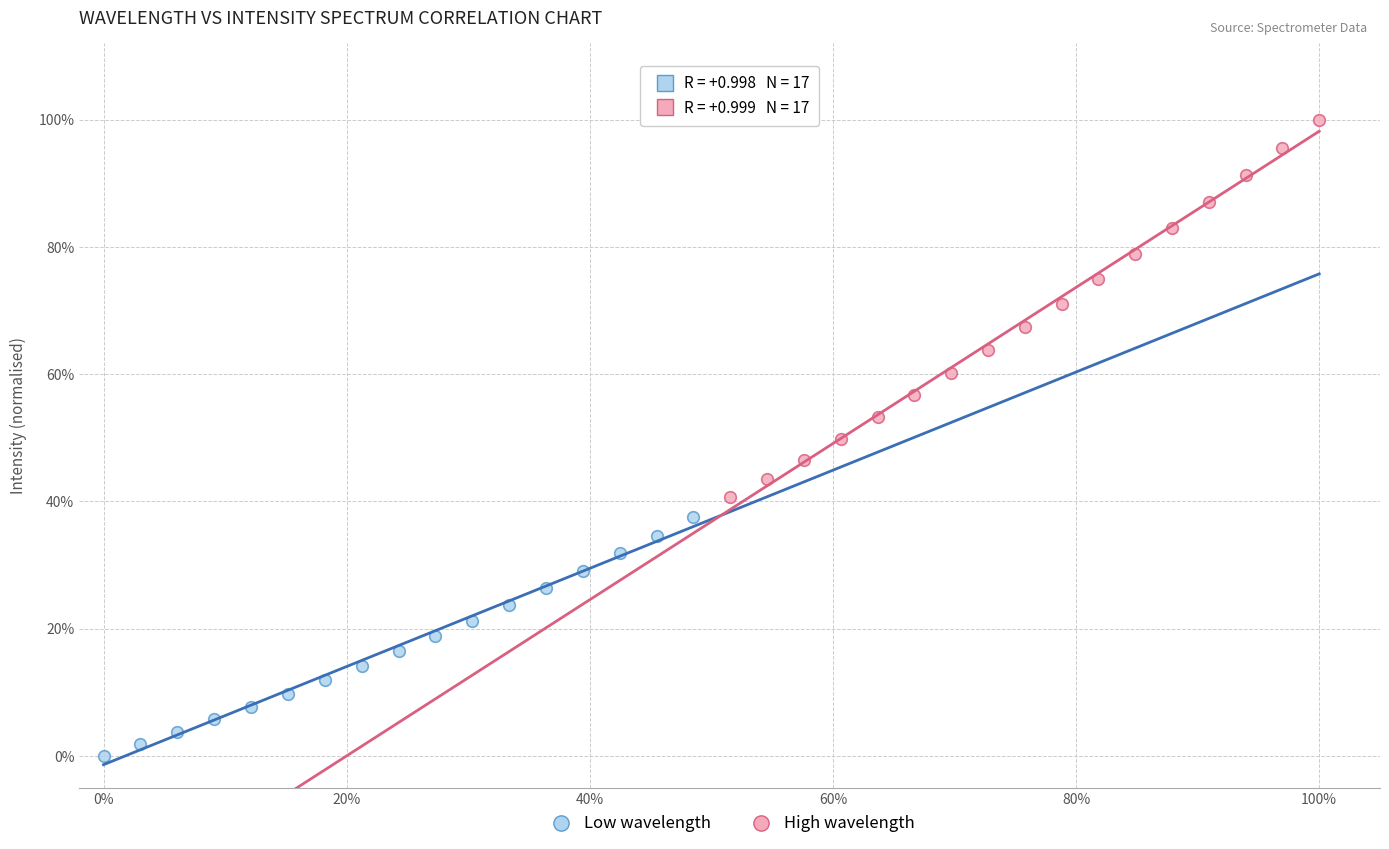

What are all the series names shown in the legend?

Low wavelength, High wavelength